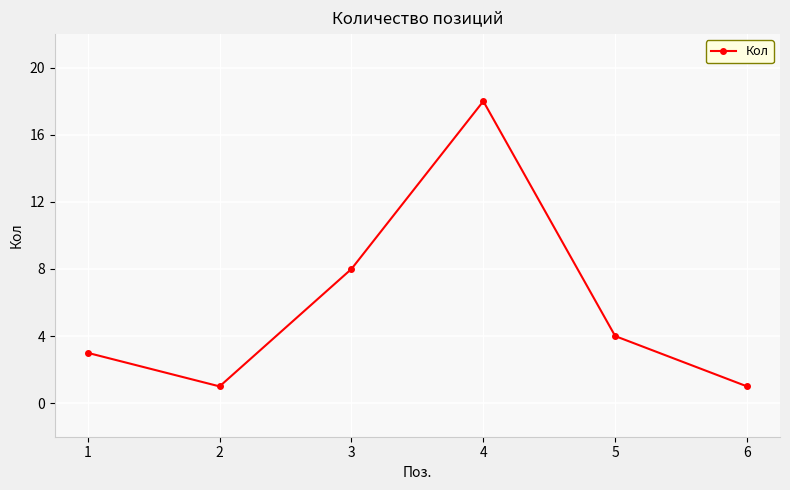

What is the value of the 6th point from the left?

1